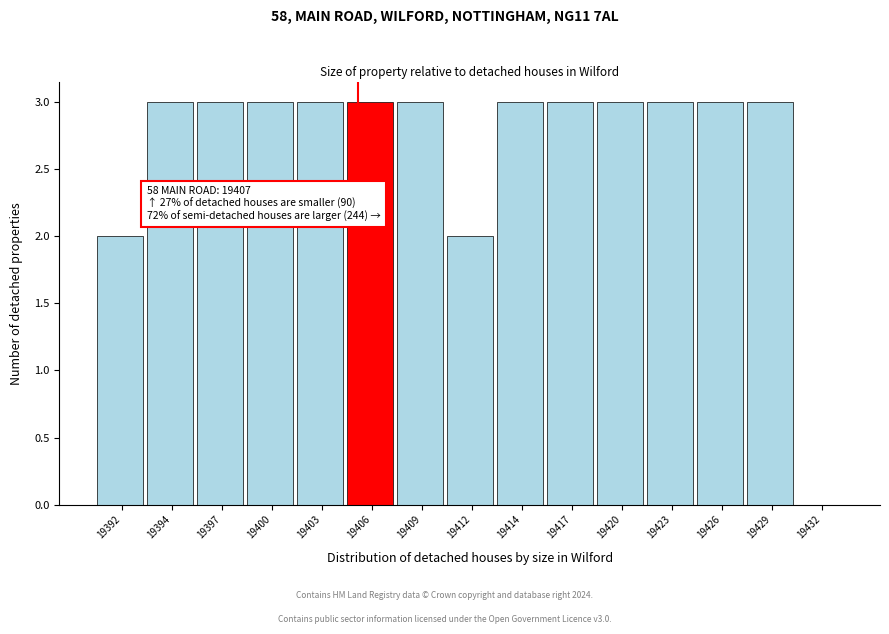

Reading left to right, extract all data points from this chart.

19392=2	19394=3	19397=3	19400=3	19403=3	19406=3	19409=3	19412=2	19414=3	19417=3	19420=3	19423=3	19426=3	19429=3	19432=0